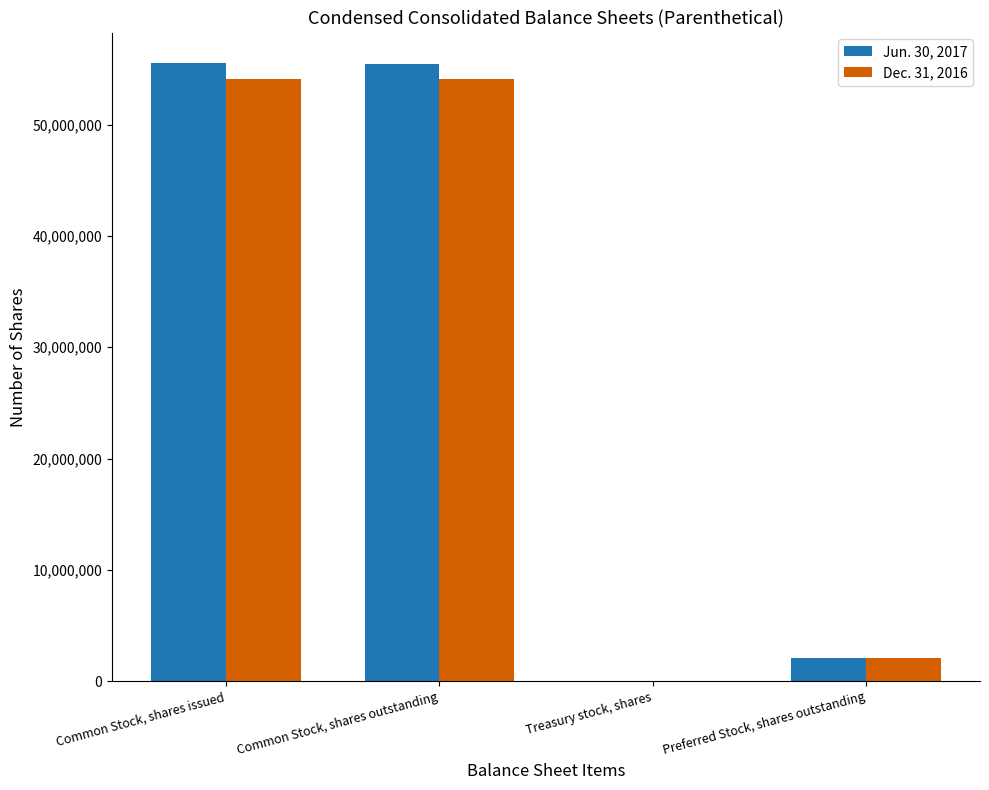

What is the greatest value displayed?

55491463